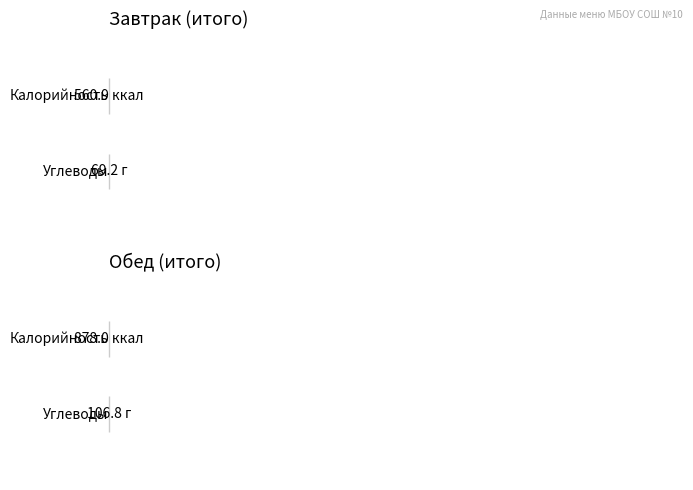

What is the lowest value of the Углеводы series?

69.2